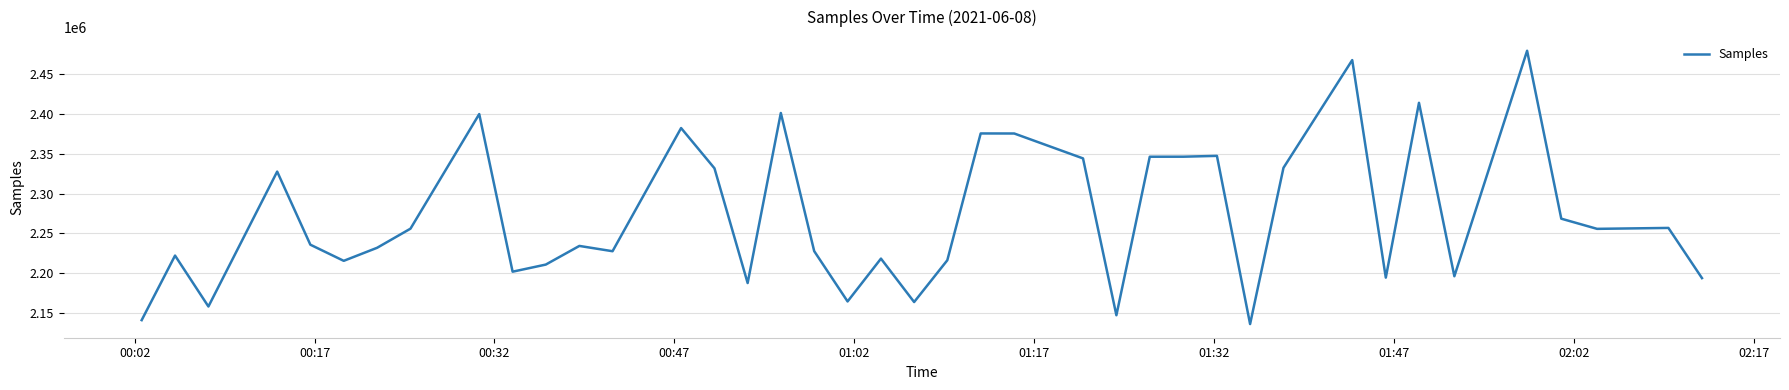

What is the difference between the maximum and minimum values?

343104